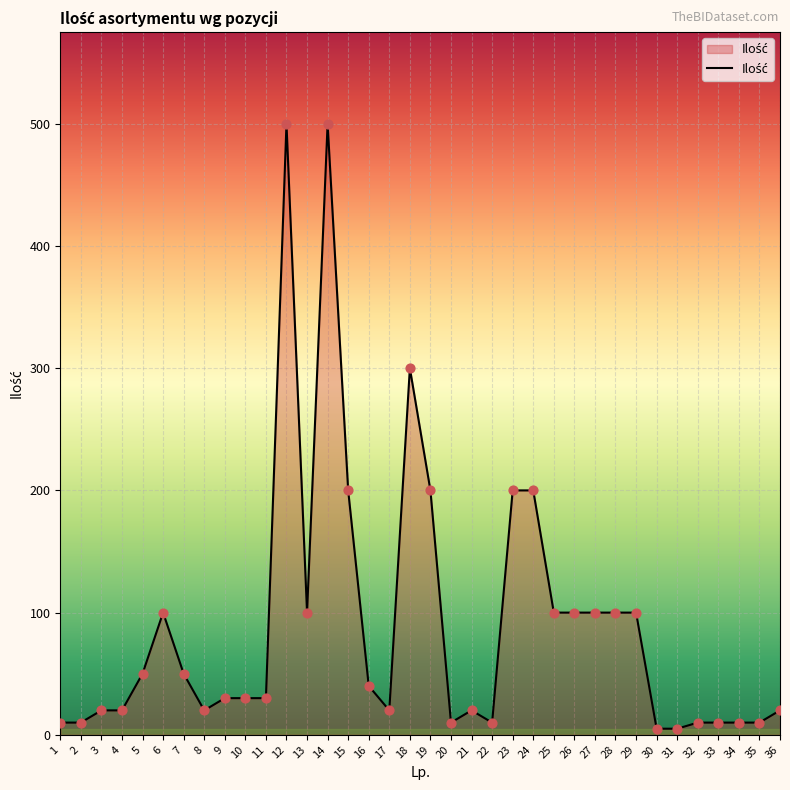

What is the change in value from 1 to 36?

+10